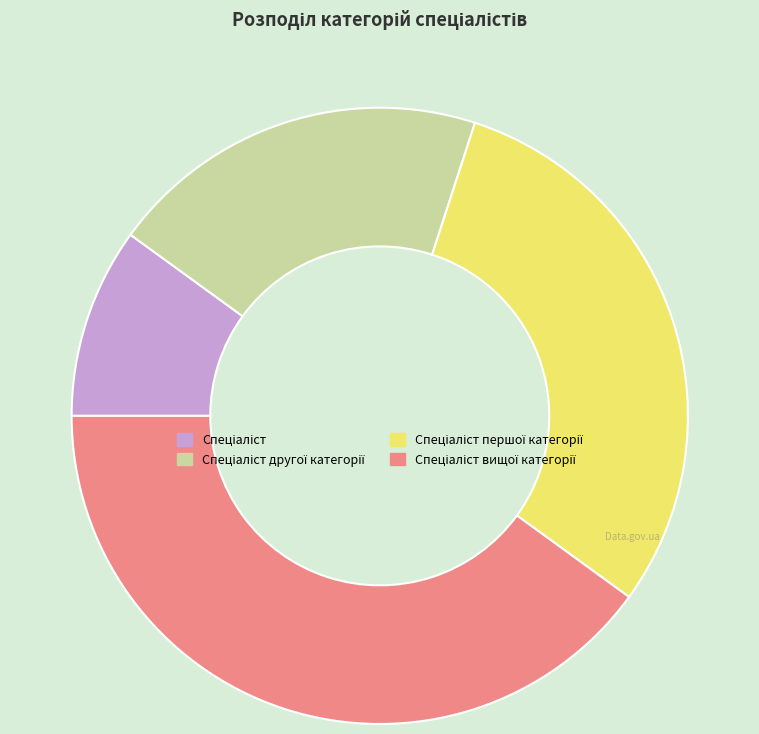

Is there a majority slice in this chart?

No